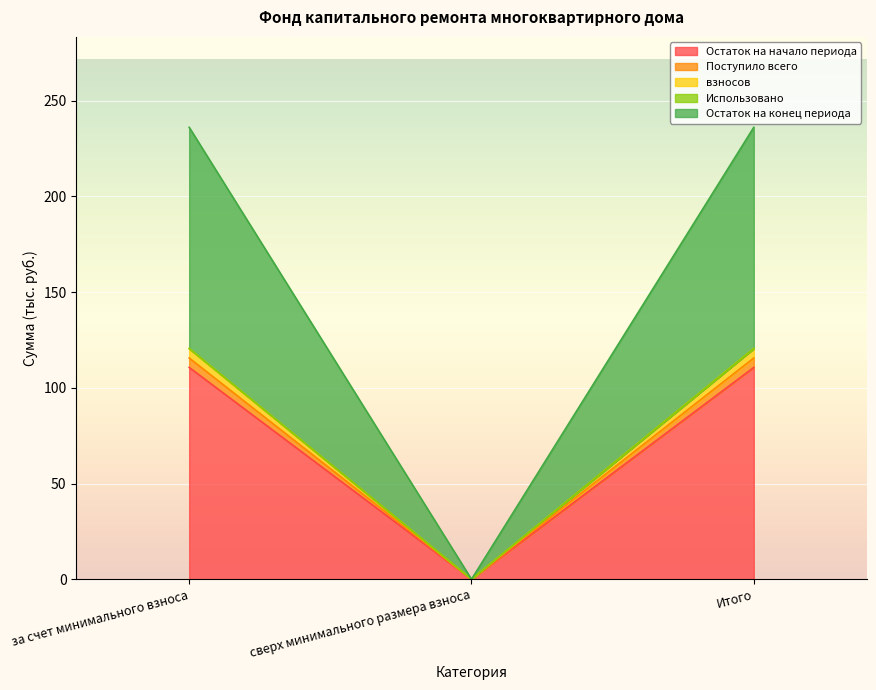

Does the chart display data point markers on the line(s)?

No